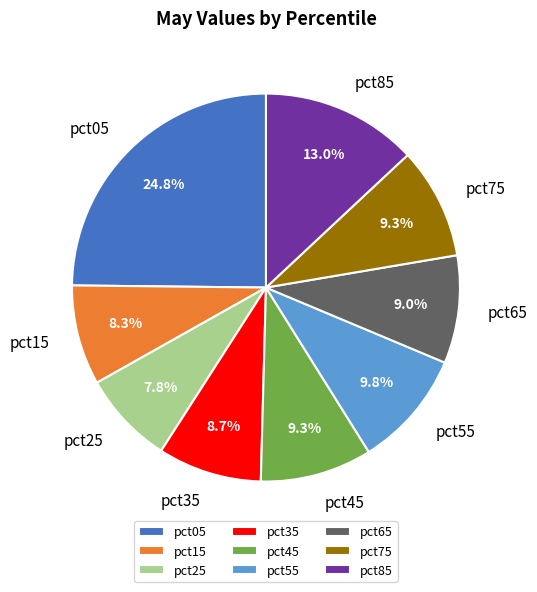

To the nearest percent, what percentage of the pie is pct55?

10%